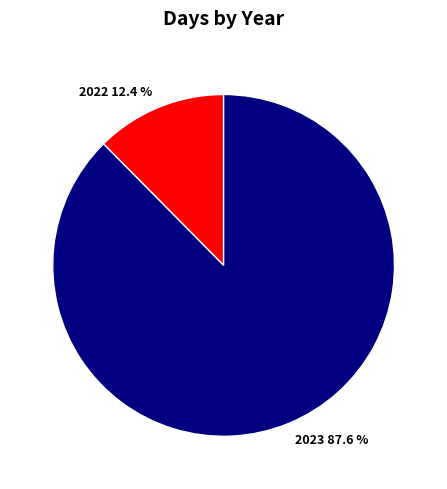

True or false: 2022 accounts for 12% of the total.

True